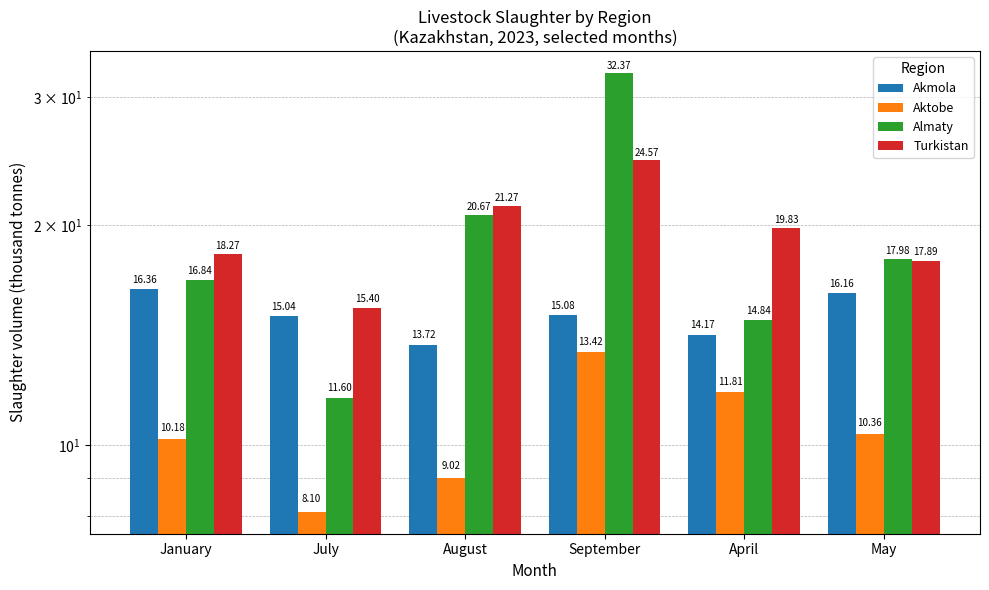

Reading left to right, what are all the values shown in this chart?

Akmola: 16.4	15.0	13.7	15.1	14.2	16.2
Aktobe: 10.2	8.1	9.0	13.4	11.8	10.4
Almaty: 16.8	11.6	20.7	32.4	14.8	18.0
Turkistan: 18.3	15.4	21.3	24.6	19.8	17.9